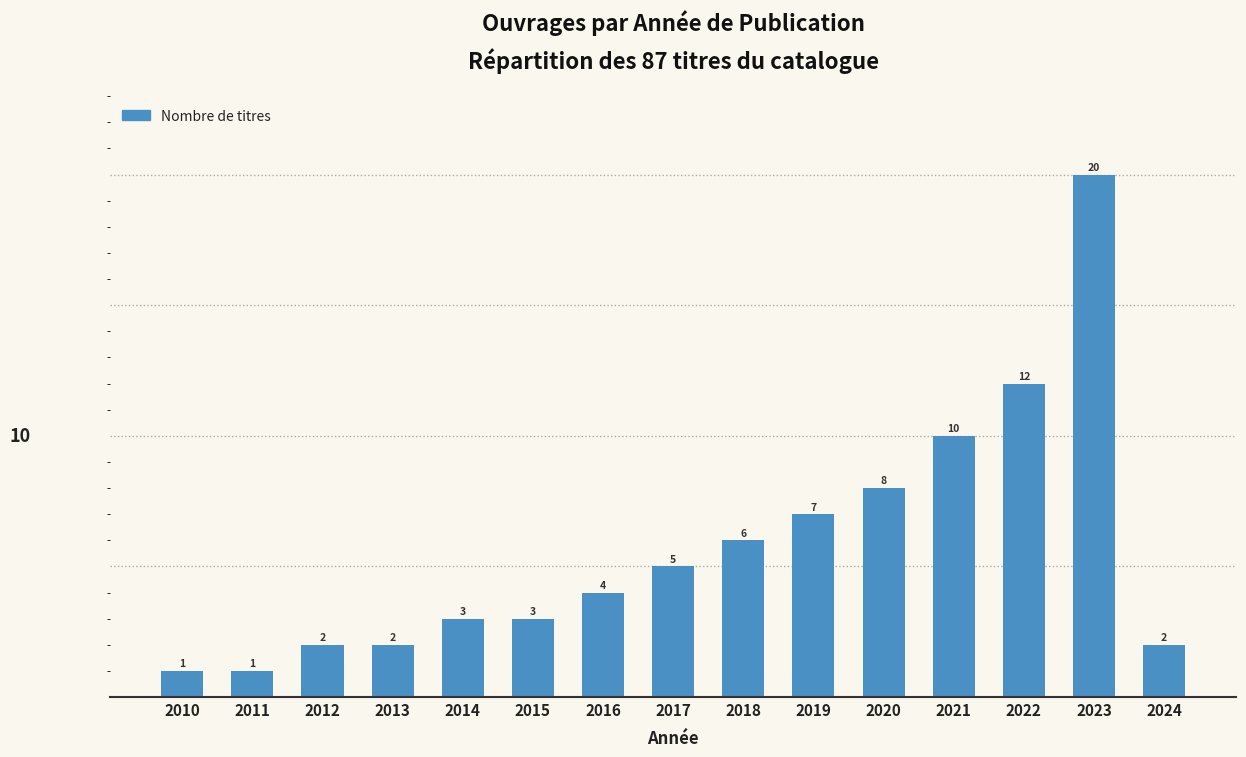

Reading right to left, list all the values displayed in this chart.

2024=2	2023=20	2022=12	2021=10	2020=8	2019=7	2018=6	2017=5	2016=4	2015=3	2014=3	2013=2	2012=2	2011=1	2010=1